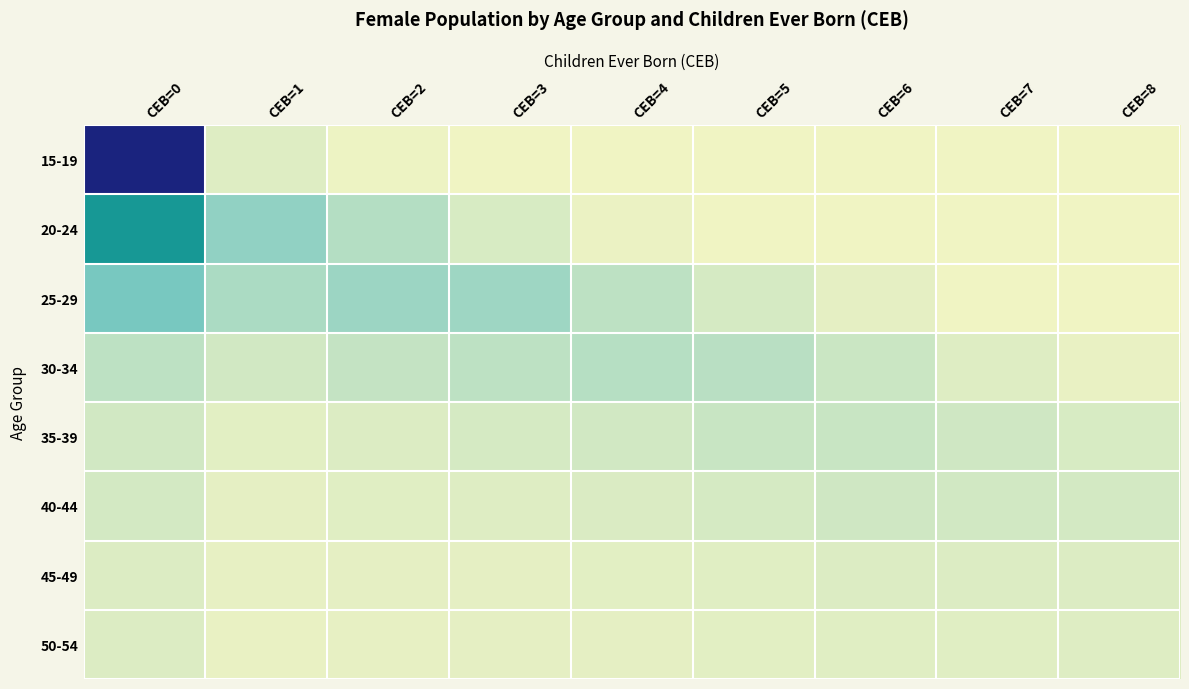

Reading left to right, what are all the values shown in this chart?

15-19: CEB=0=7718	CEB=1=258	CEB=2=46	CEB=3=6	CEB=4=0	CEB=5=0	CEB=6=0	CEB=7=0	CEB=8=0
20-24: CEB=0=3681	CEB=1=1317	CEB=2=842	CEB=3=350	CEB=4=73	CEB=5=11	CEB=6=3	CEB=7=0	CEB=8=0
25-29: CEB=0=1664	CEB=1=954	CEB=2=1166	CEB=3=1138	CEB=4=705	CEB=5=380	CEB=6=153	CEB=7=29	CEB=8=15
30-34: CEB=0=720	CEB=1=435	CEB=2=606	CEB=3=716	CEB=4=803	CEB=5=755	CEB=6=540	CEB=7=259	CEB=8=110
35-39: CEB=0=443	CEB=1=208	CEB=2=297	CEB=3=362	CEB=4=442	CEB=5=557	CEB=6=563	CEB=7=482	CEB=8=340
40-44: CEB=0=397	CEB=1=172	CEB=2=241	CEB=3=269	CEB=4=306	CEB=5=388	CEB=6=455	CEB=7=431	CEB=8=402
45-49: CEB=0=277	CEB=1=123	CEB=2=159	CEB=3=167	CEB=4=187	CEB=5=223	CEB=6=283	CEB=7=293	CEB=8=280
50-54: CEB=0=294	CEB=1=115	CEB=2=138	CEB=3=163	CEB=4=155	CEB=5=181	CEB=6=222	CEB=7=222	CEB=8=252